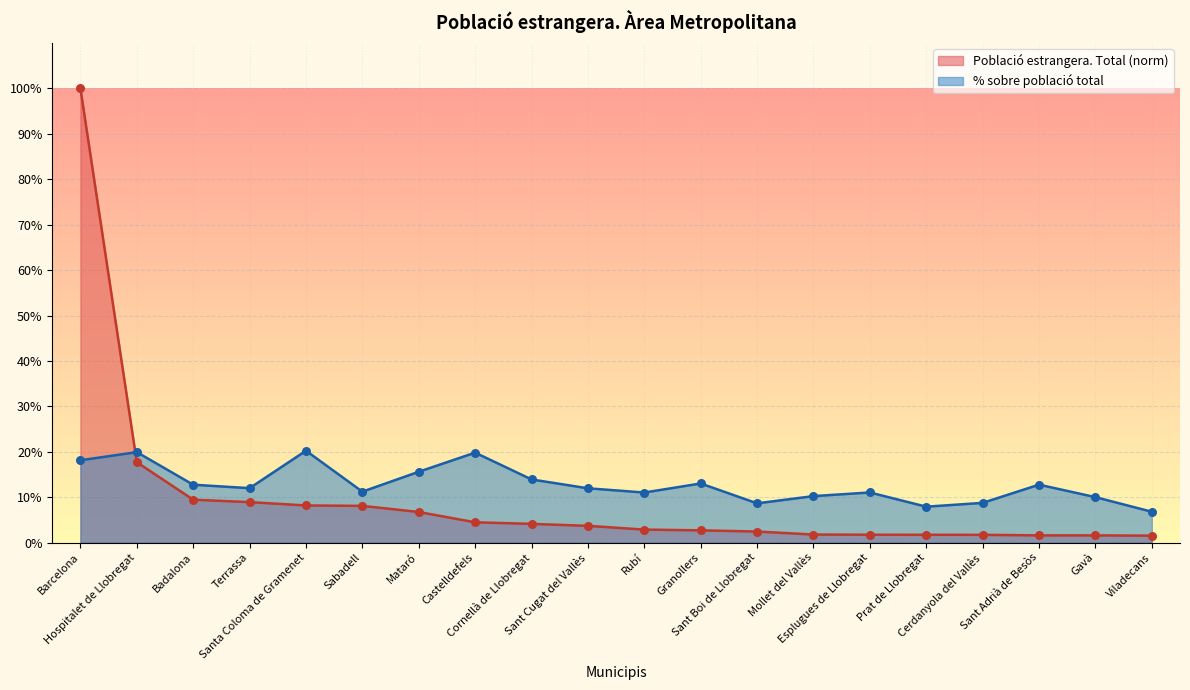

What are all the series names shown in the legend?

Població estrangera. Total (norm), % sobre població total